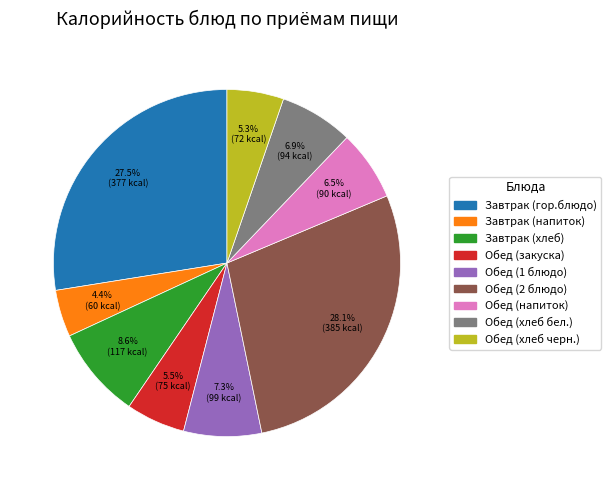

To the nearest percent, what is the difference between the largest and smallest slice percentages?

24%